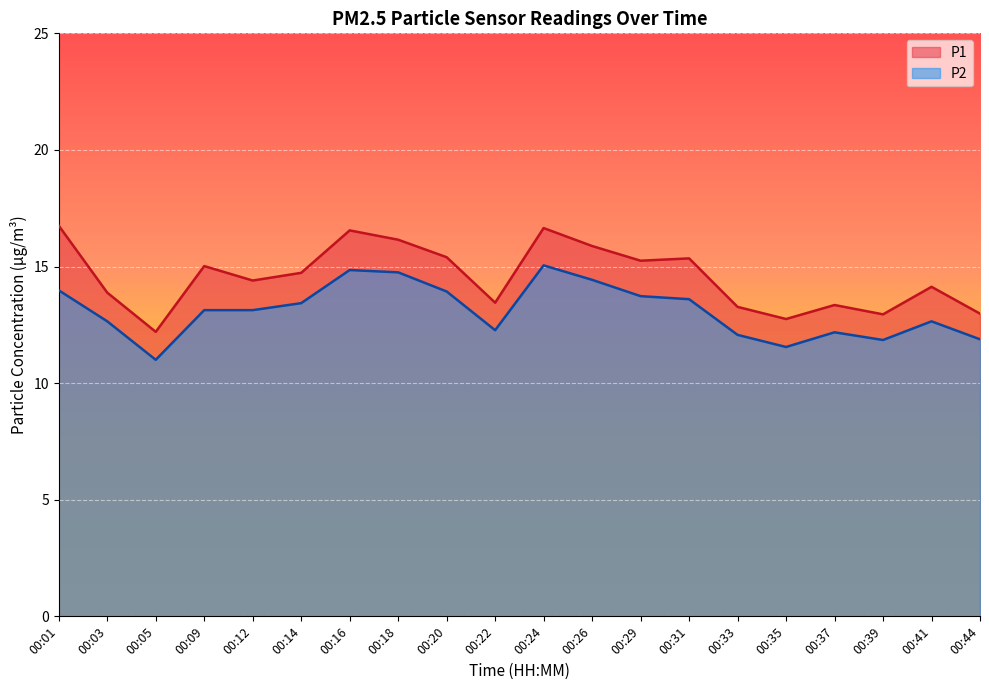

What is the value of the P2 point at the 20th from the left?

11.9